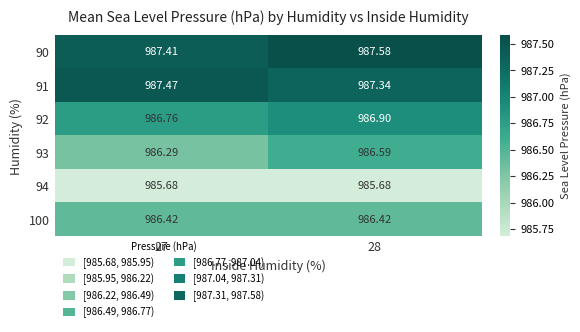

How many distinct data groups are displayed?

6